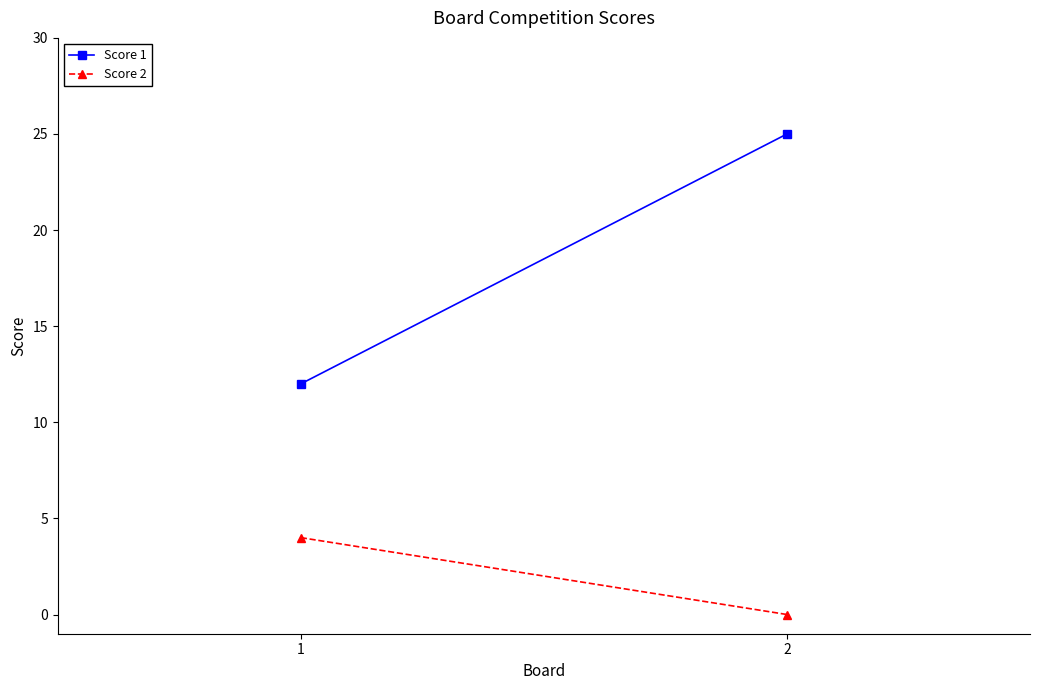

Rank the categories by Score 2 value from lowest to highest.

2, 1